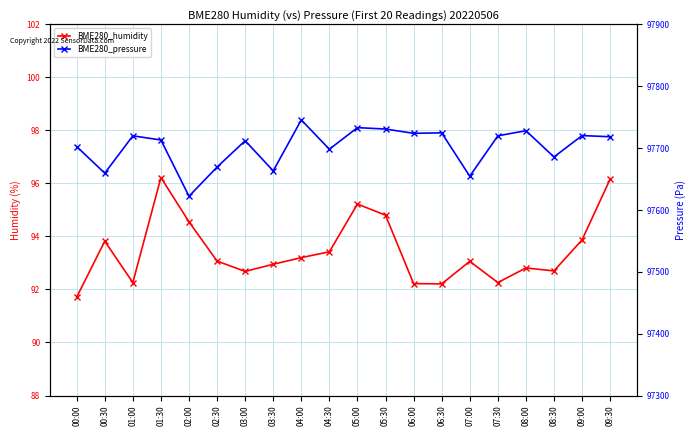

The BME280_pressure series shows 139380.2 at 06:30. True or false?

False